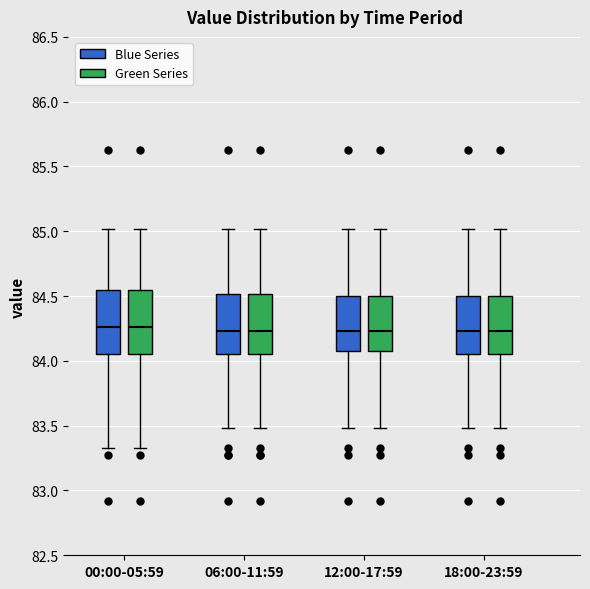

Reading left to right, read every box against the y-axis: the position of its median line, the range the box covers, and the ends of its whiskers. The values are not printed on the chart, so give them approximately, as read against the axis.

00:00-05:59 (Blue Series): median 84.25, box 84.05 to 84.55, whiskers 83.35 to 85.00
00:00-05:59 (Green Series): median 84.25, box 84.05 to 84.55, whiskers 83.35 to 85.00
06:00-11:59 (Blue Series): median 84.25, box 84.05 to 84.50, whiskers 83.50 to 85.00
06:00-11:59 (Green Series): median 84.25, box 84.05 to 84.50, whiskers 83.50 to 85.00
12:00-17:59 (Blue Series): median 84.25, box 84.10 to 84.50, whiskers 83.50 to 85.00
12:00-17:59 (Green Series): median 84.25, box 84.10 to 84.50, whiskers 83.50 to 85.00
18:00-23:59 (Blue Series): median 84.25, box 84.05 to 84.50, whiskers 83.50 to 85.00
18:00-23:59 (Green Series): median 84.25, box 84.05 to 84.50, whiskers 83.50 to 85.00